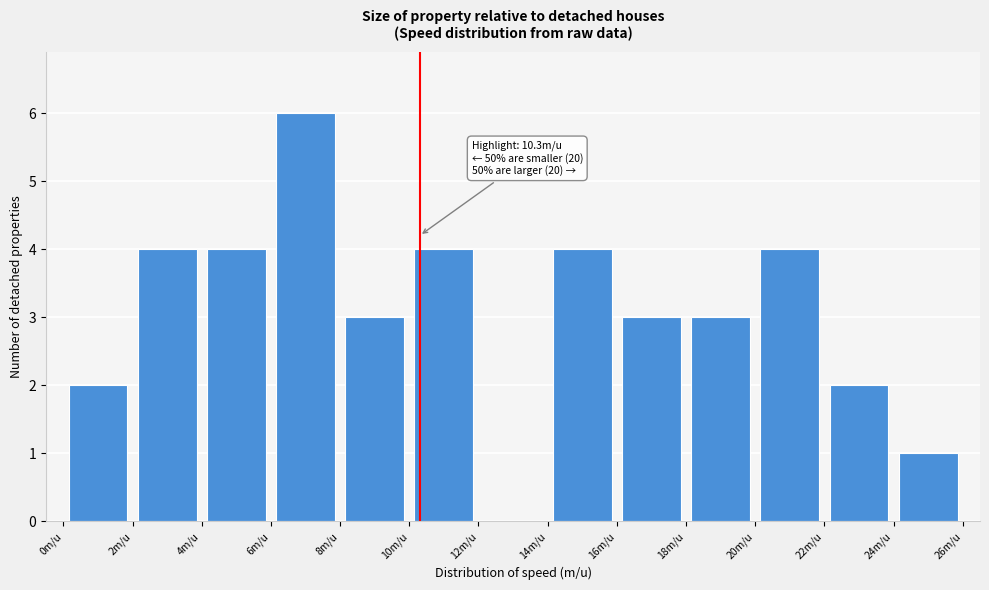

Which range on the x-axis has the tallest bar?

6 to 8